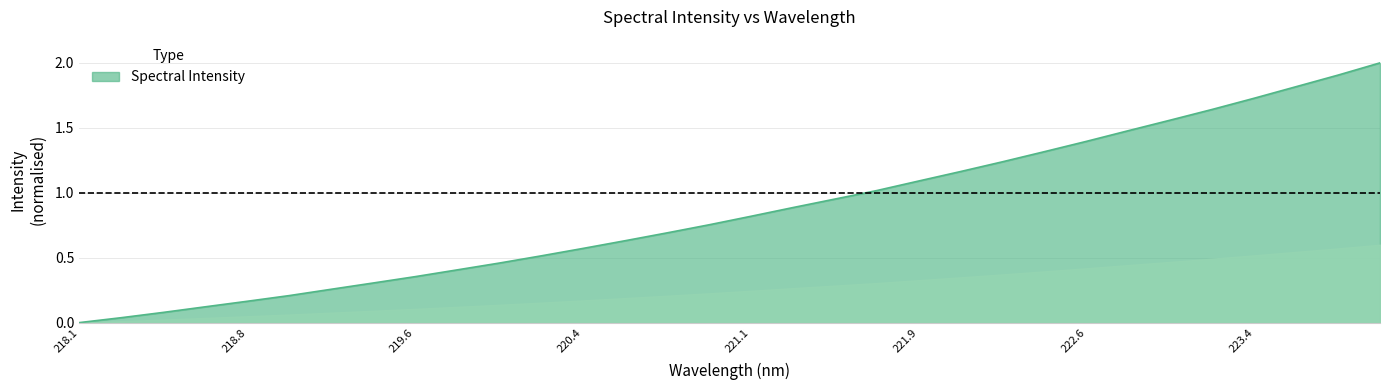

True or false: the data has more than 0 interior local peaks.

False